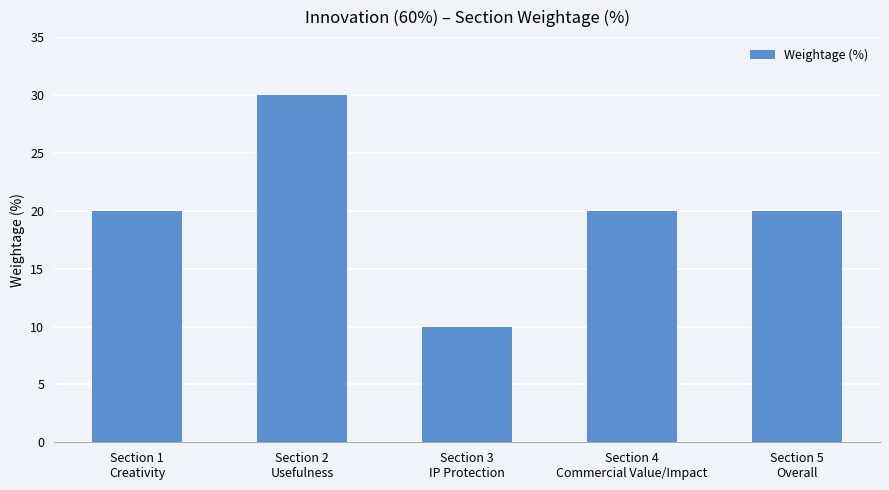

What is the sum of all values?

100